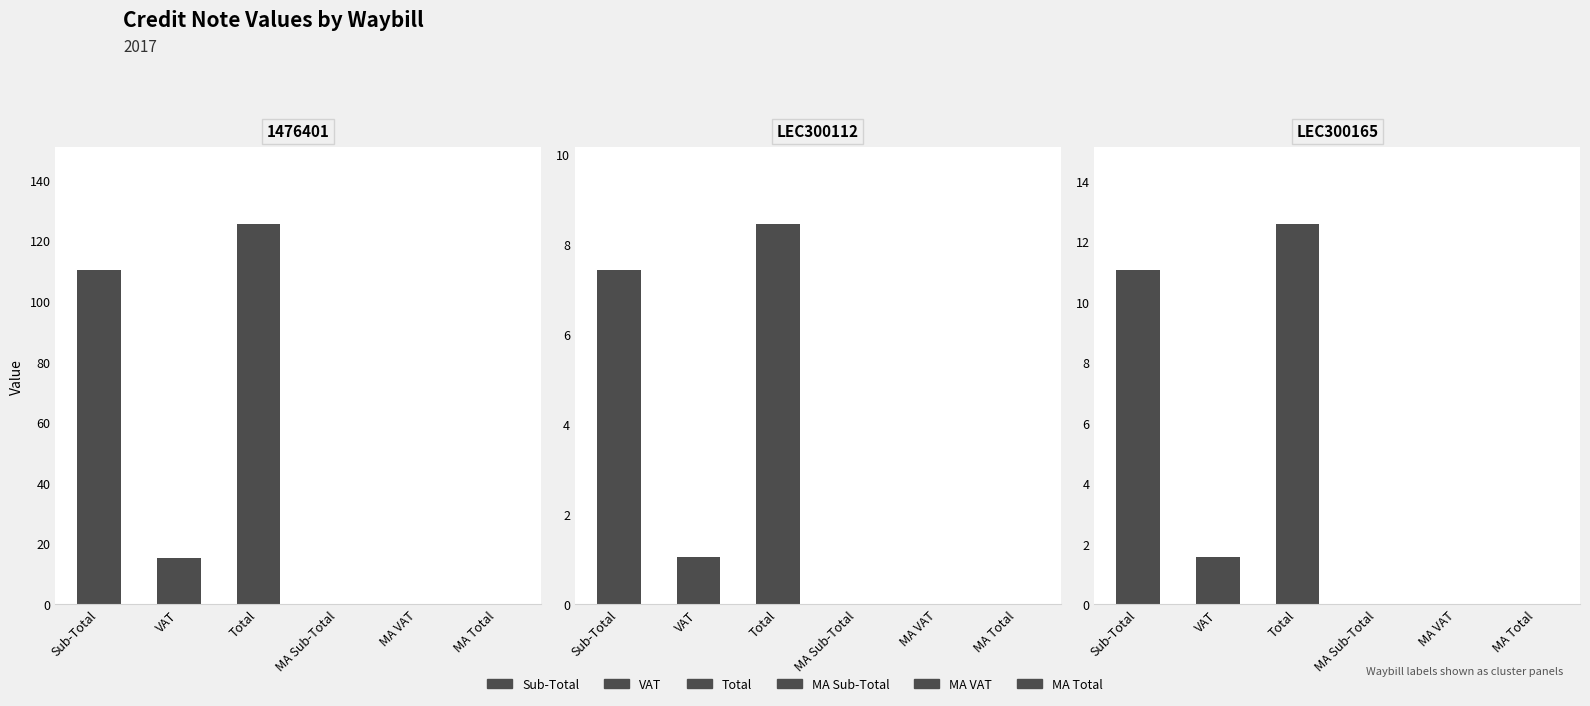

The value of LEC300165 at MA Sub-Total is 0.0. True or false?

True